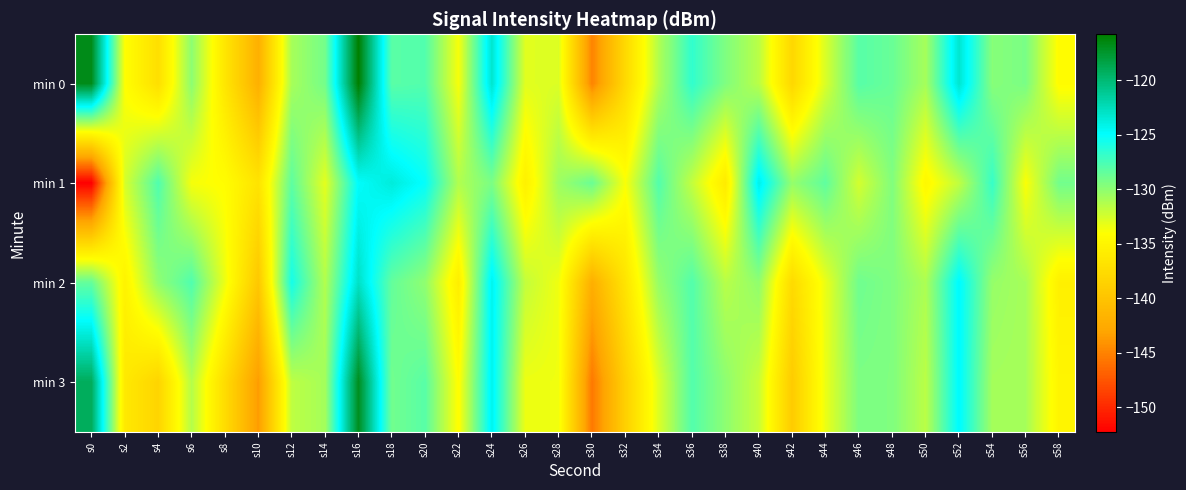

Rank the series by their maximum value, from highest to lowest.

min 0, min 3, min 2, min 1